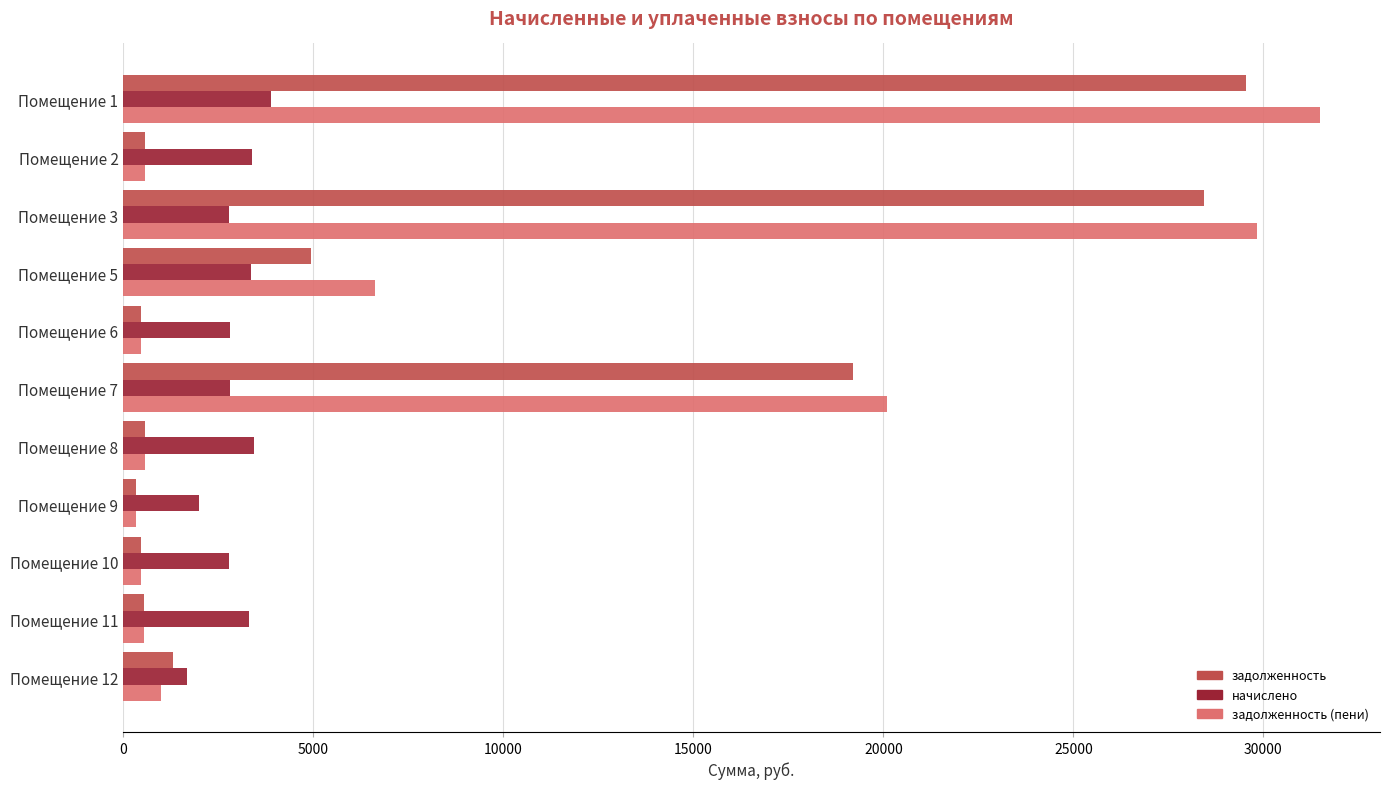

How many categories are shown in the chart?

11